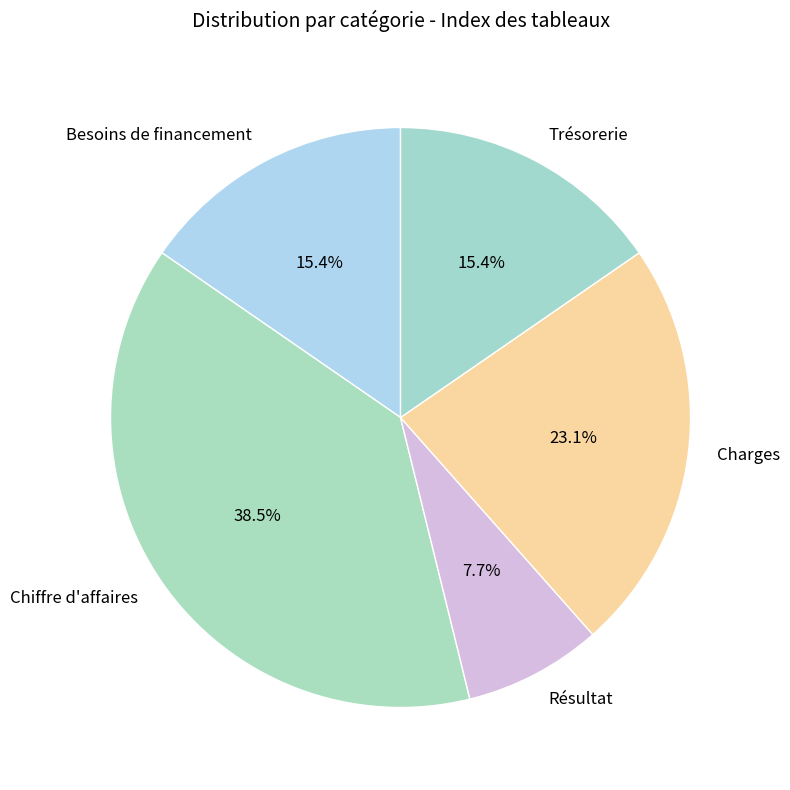

To the nearest percent, what is the difference between the Charges and Besoins de financement slice percentages?

8%